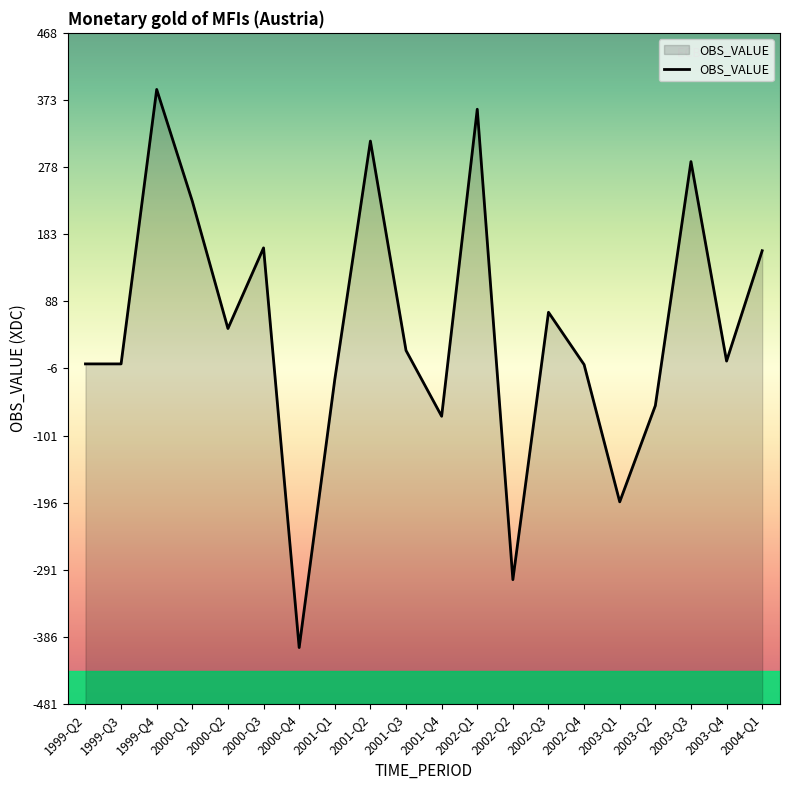

How many lines are shown in the chart?

1